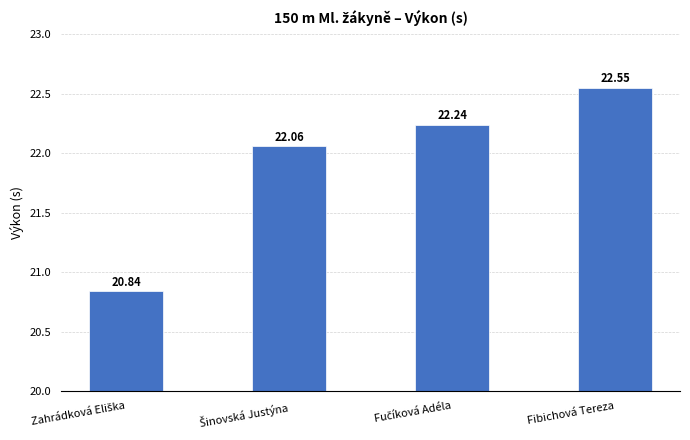

What is the label of the 1st bar from the right?

Fibichová Tereza